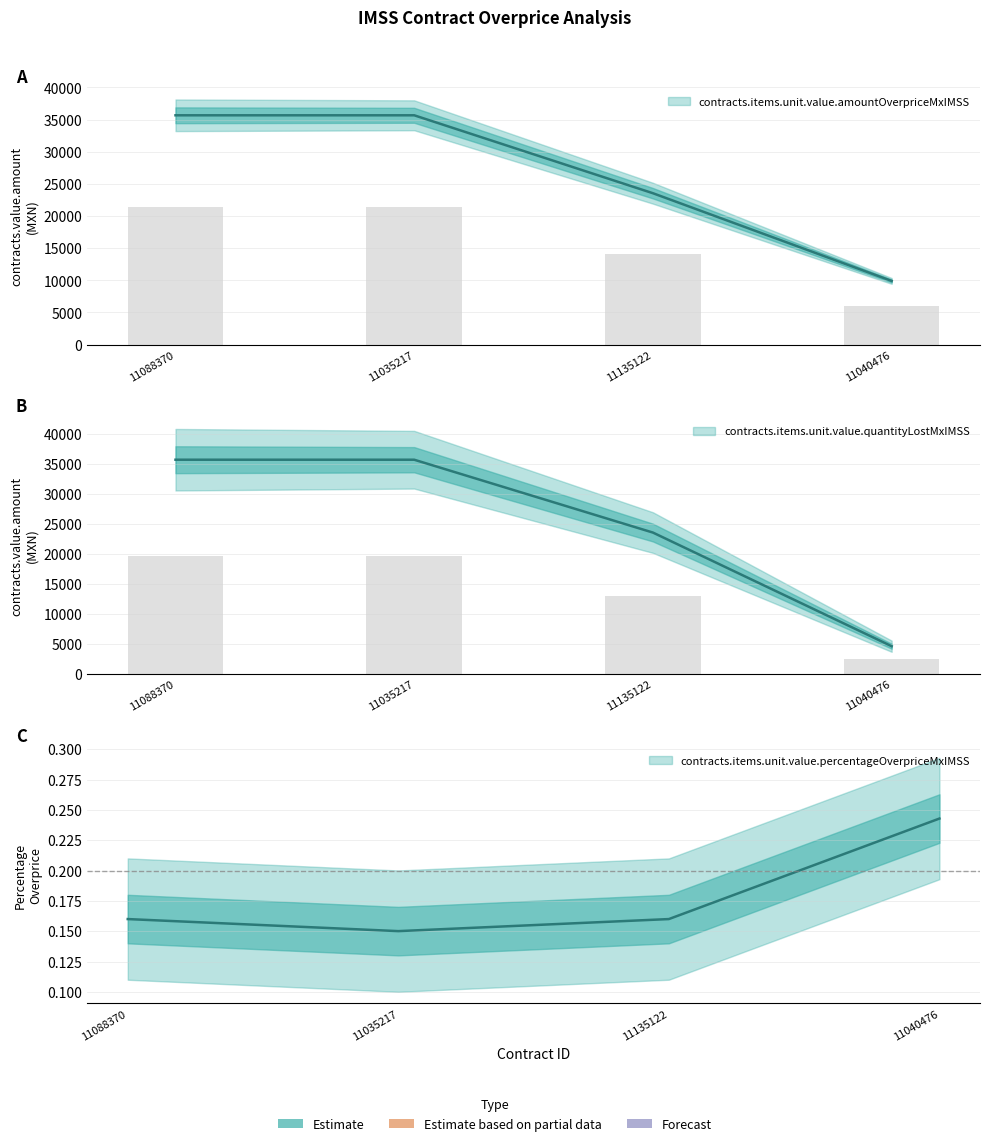

What is the label of the 3rd bar from the right?

11035217